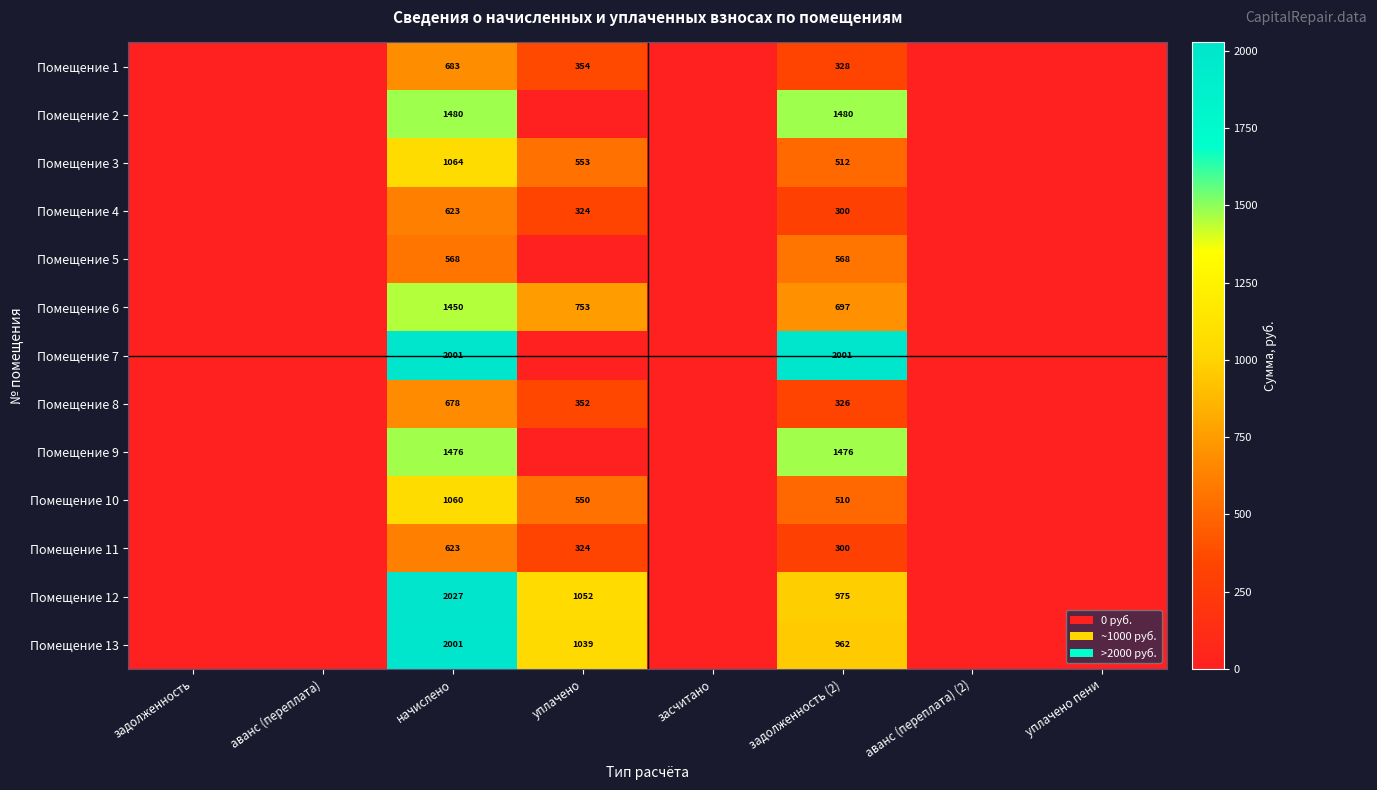

The Помещение 9 series shows 1938 at задолженность (2). True or false?

False